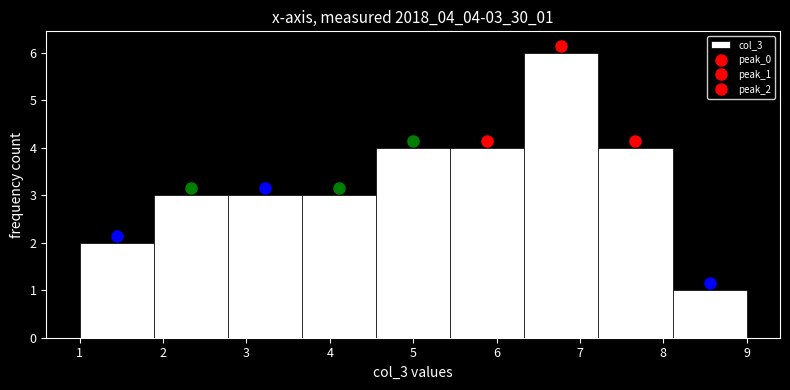

Which range on the x-axis has the tallest bar?

6.3 to 7.2